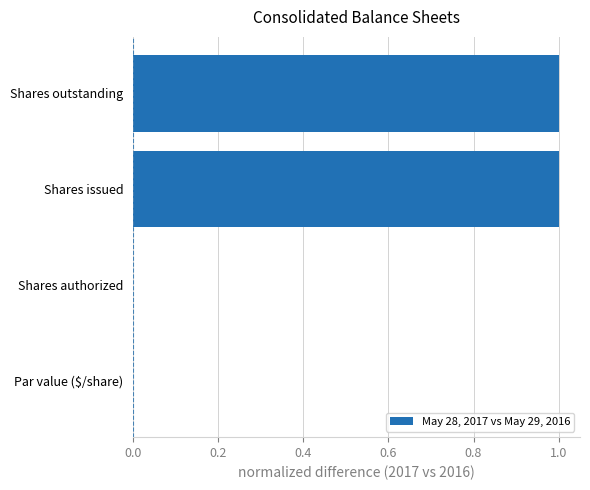

Is it true that the value at Shares authorized is 0?

True